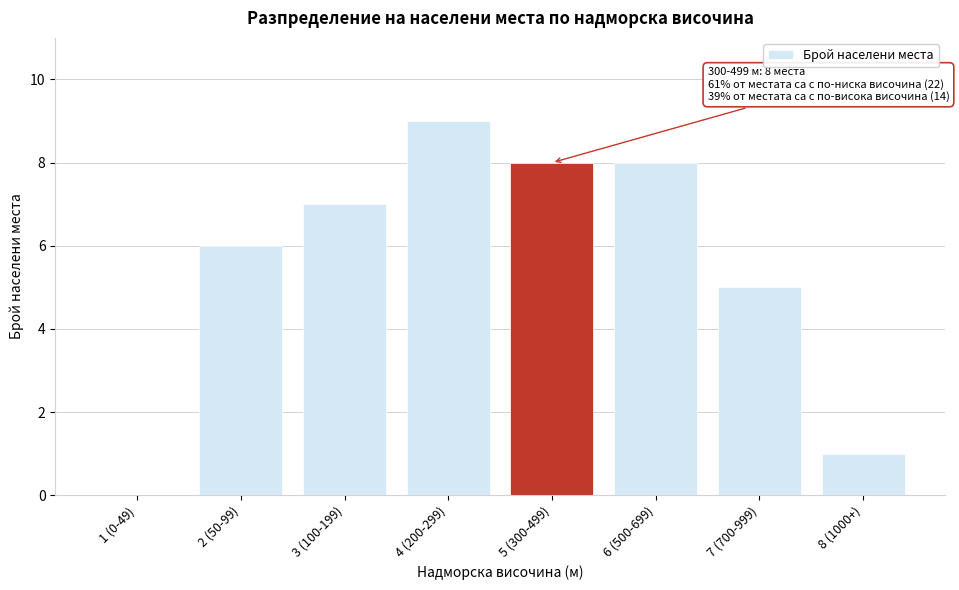

Reading left to right, extract all data points from this chart.

1 (0-49)=0	2 (50-99)=6	3 (100-199)=7	4 (200-299)=9	5 (300-499)=8	6 (500-699)=8	7 (700-999)=5	8 (1000+)=1